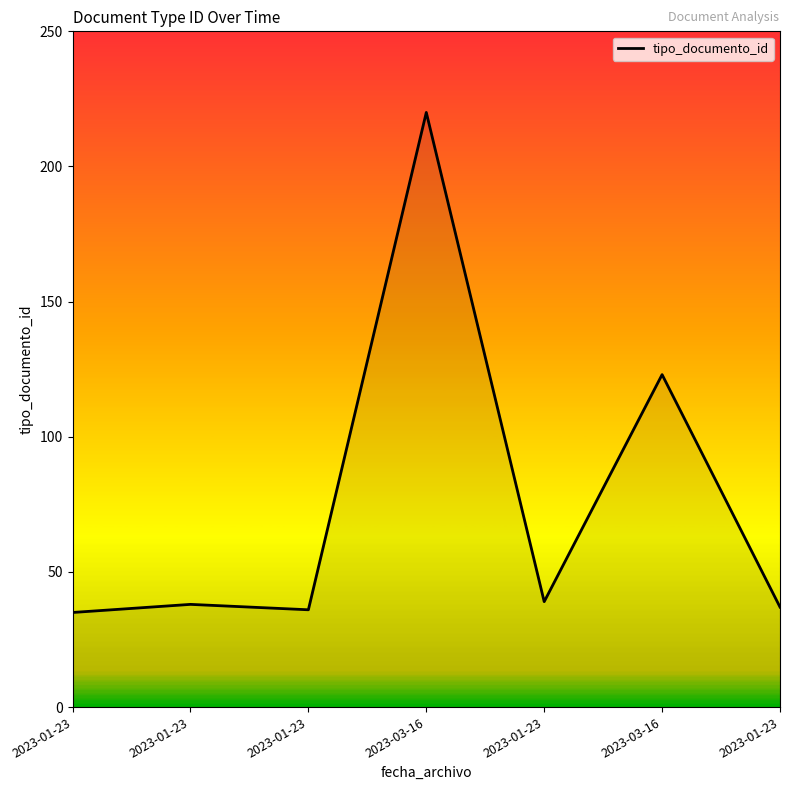

Rank the categories by value from highest to lowest.

2023-03-16, 2023-03-16, 2023-01-23, 2023-01-23, 2023-01-23, 2023-01-23, 2023-01-23